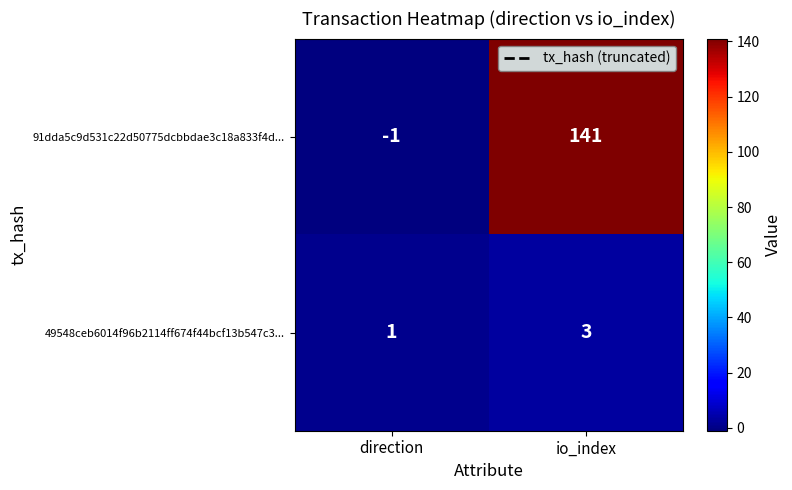

True or false: 49548ceb6014f96b2114ff674f44bcf13b547c3... has a value of 1 at direction.

True